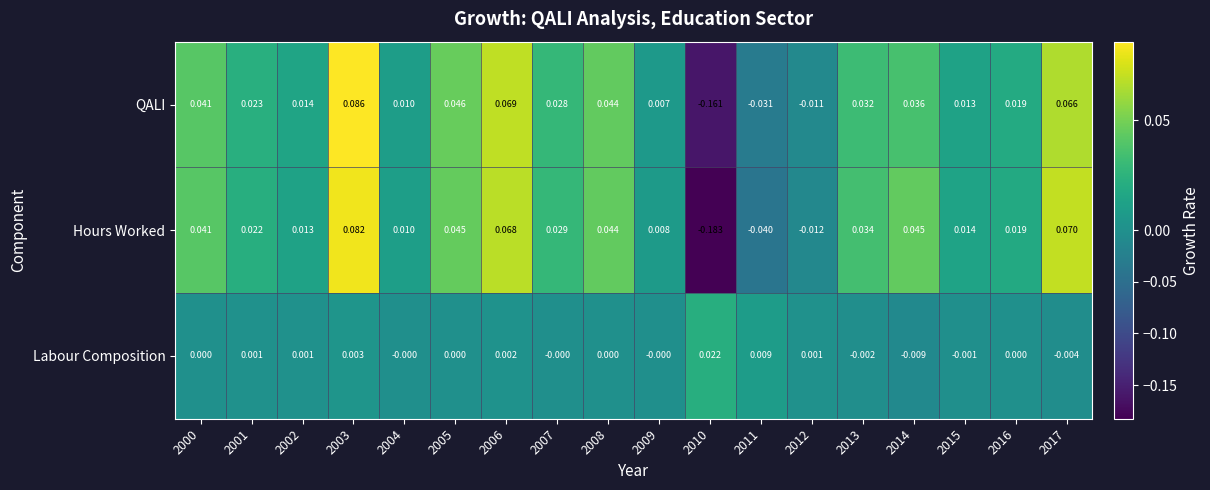

List the series in order of their peak value, highest first.

QALI, Hours Worked, Labour Composition